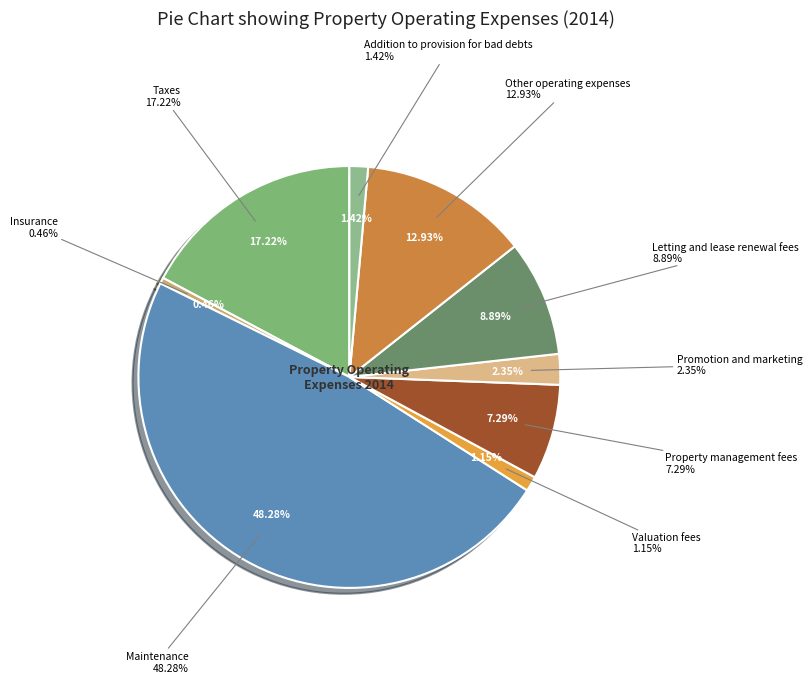

To the nearest percent, what percentage of the pie is Valuation fees?

1%